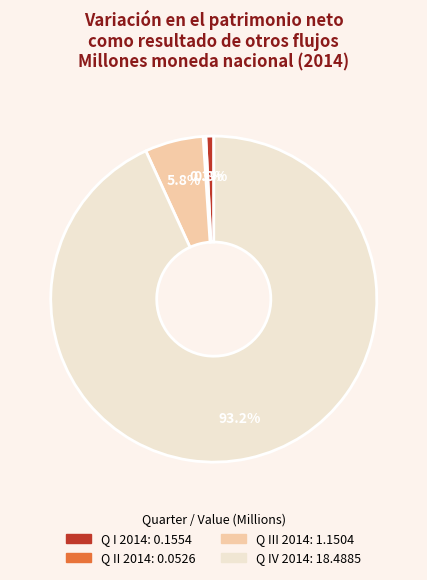

Is there any slice that represents more than half of the pie?

Yes